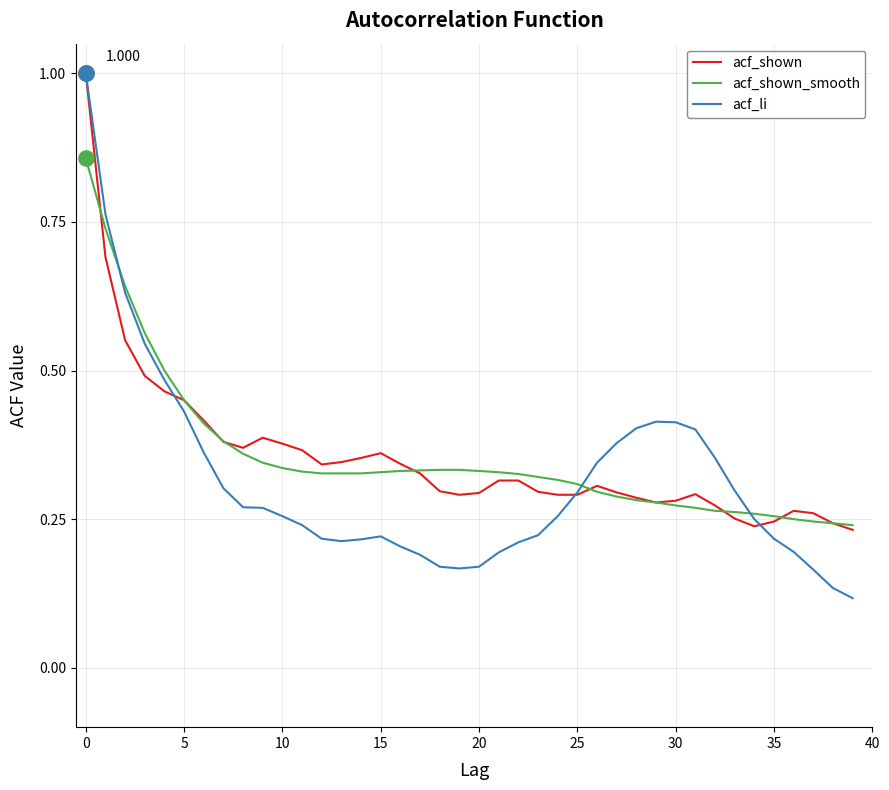

Which series has the widest spread of values?

acf_li